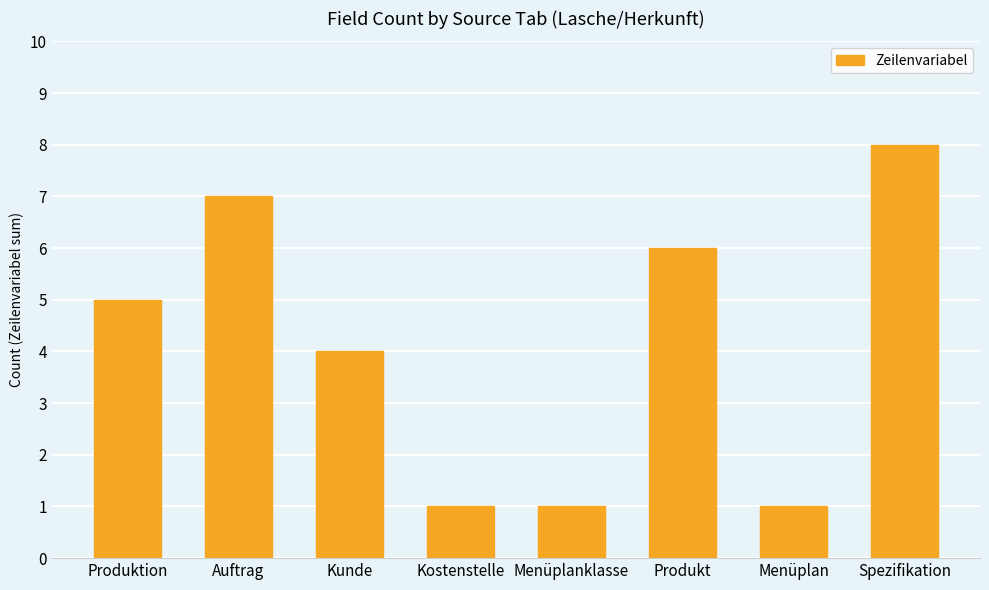

What is the greatest value displayed?

8